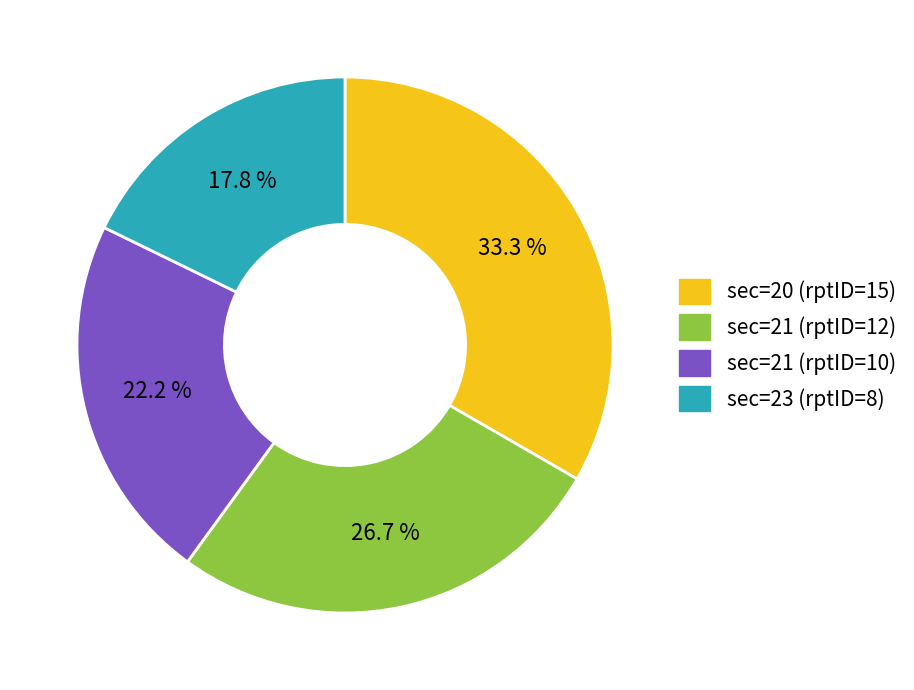

Is there any slice that represents more than half of the pie?

No